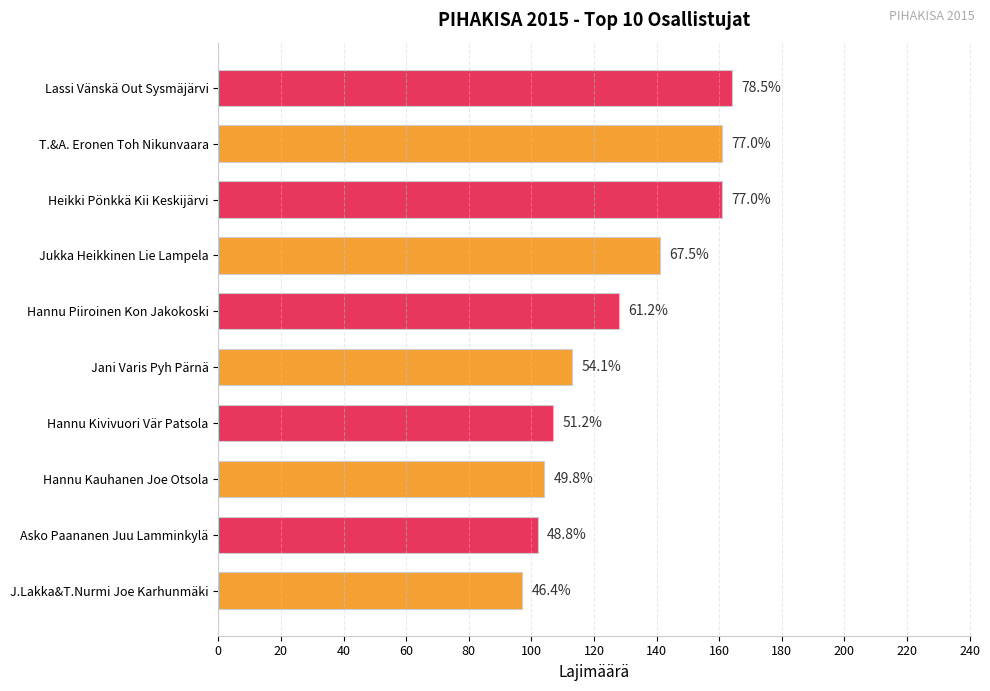

What is the difference between the maximum and minimum values?

67